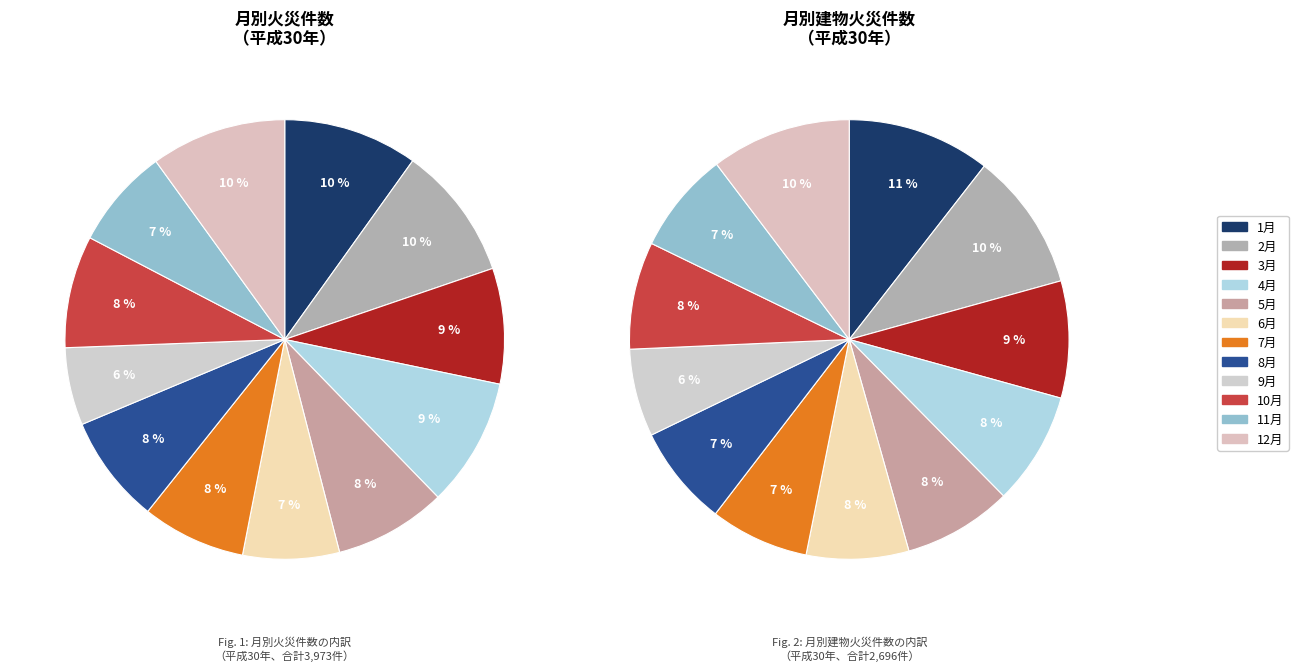

To the nearest percent, what percentage of the pie is 12月?

10%